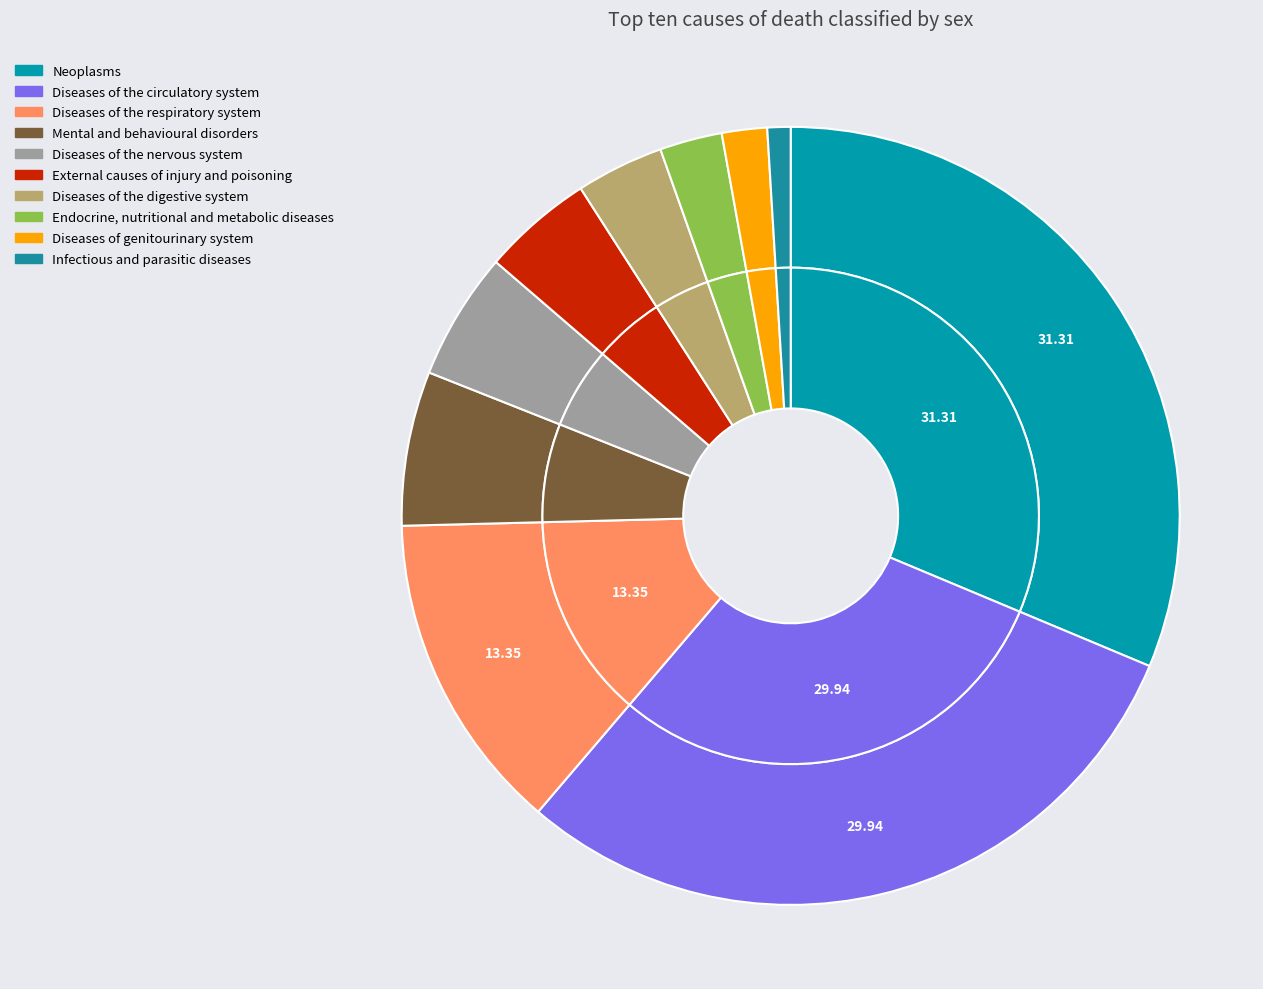

How many segments does this pie chart have?

10